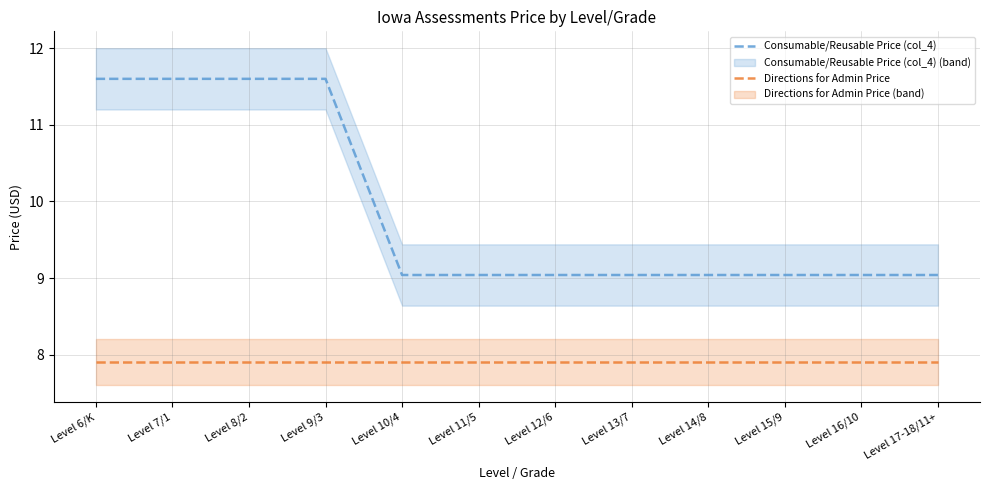

What is the value of the Directions for Admin Price point at the 11th from the left?

7.9